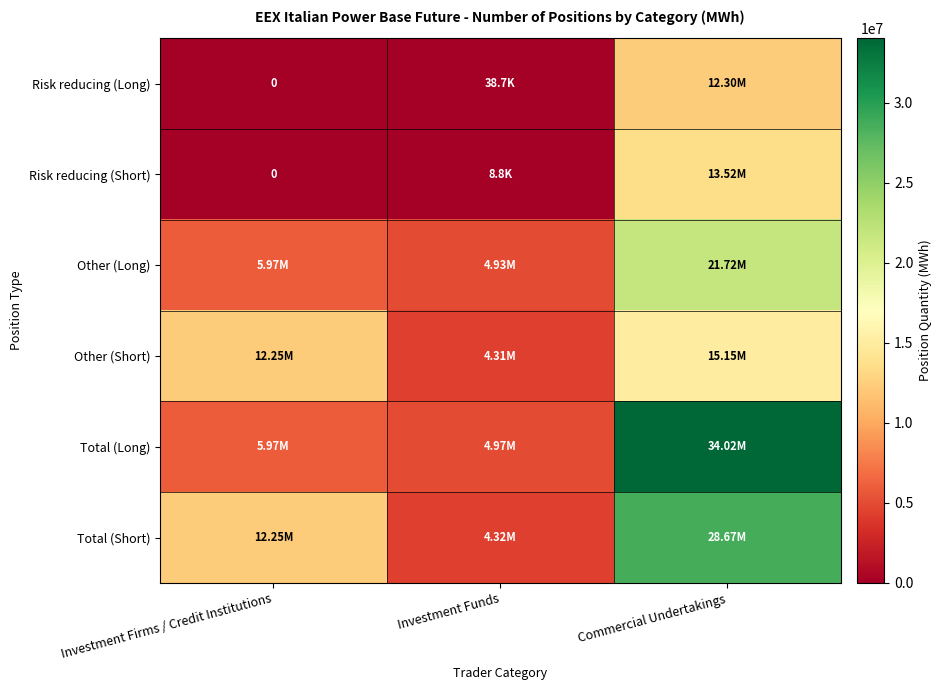

Which series has the widest spread of values?

Total (Long)